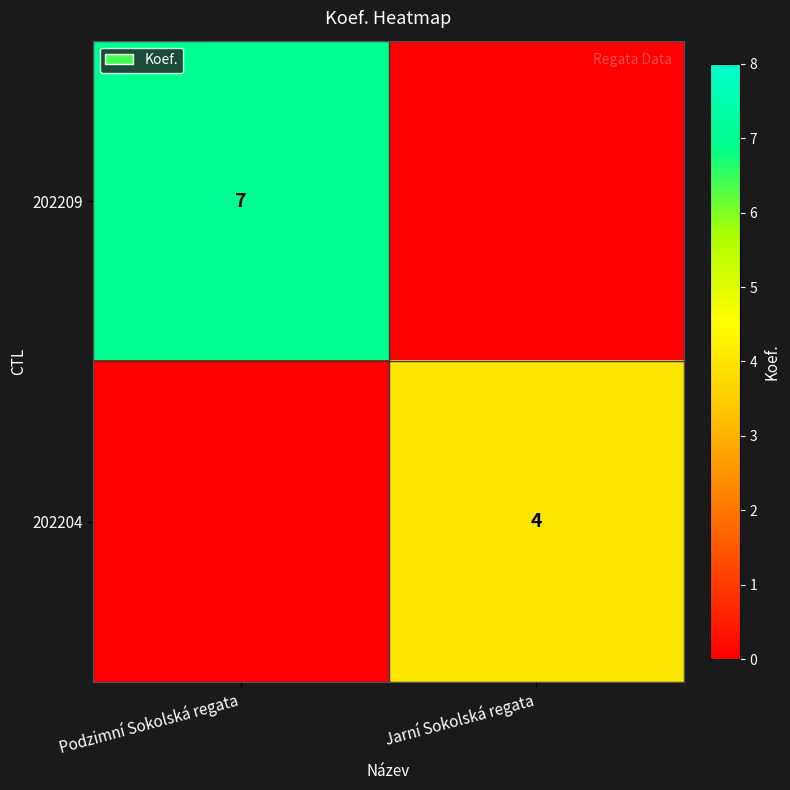

Is the value of 202204 at Jarní Sokolská regata greater than the value of 202209 at Podzimní Sokolská regata?

No